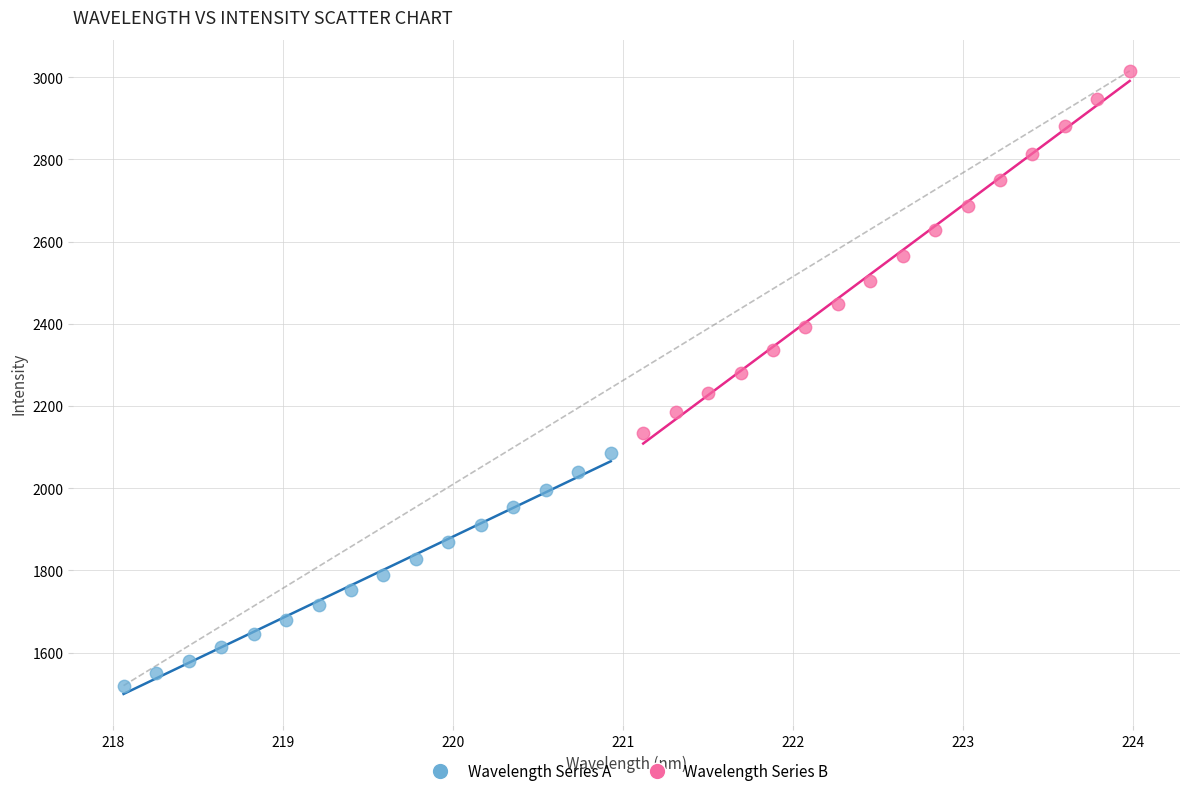

Which series reaches the minimum Y coordinate?

Wavelength Series A